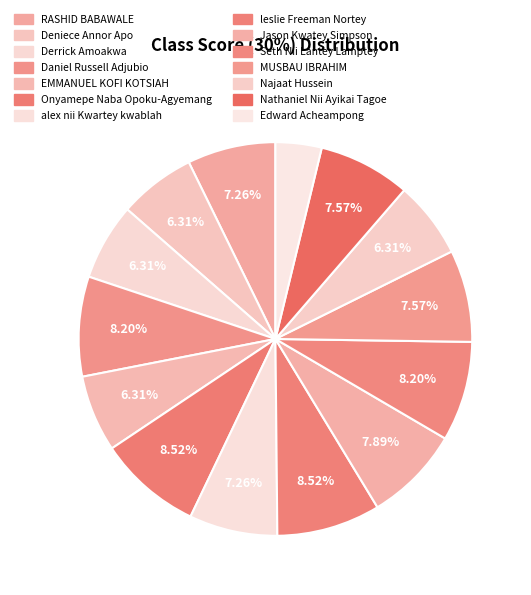

To the nearest percent, what is the difference between the RASHID BABAWALE and Derrick Amoakwa slice percentages?

1%